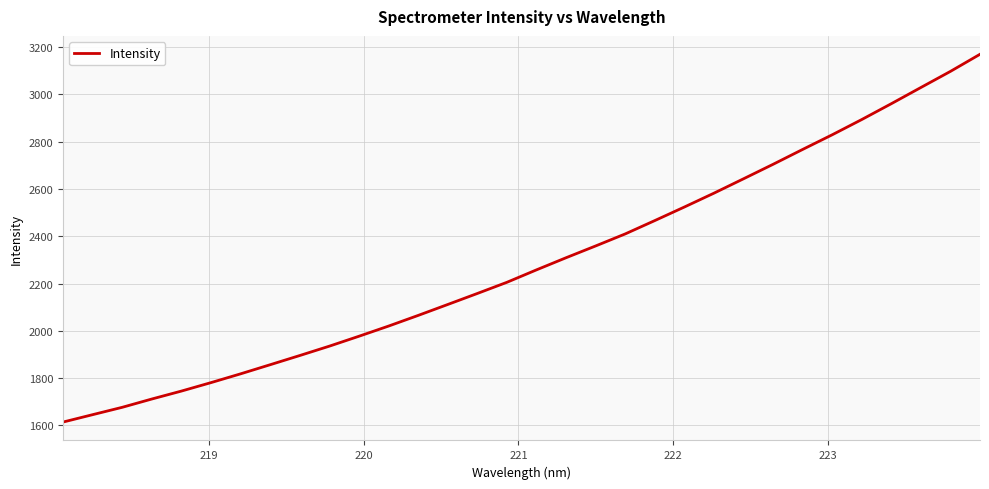

Reading left to right, list all the values displayed in this chart.

1614.2	1645.5	1676.6	1711.7	1745.3	1781.1	1818.2	1856.8	1895.7	1935.3	1977.3	2020.3	2065.3	2111.6	2158.1	2205.4	2258.0	2309.3	2359.1	2410.0	2466.4	2523.7	2582.3	2643.1	2704.3	2767.2	2829.2	2893.6	2960.6	3029.0	3097.2	3169.5